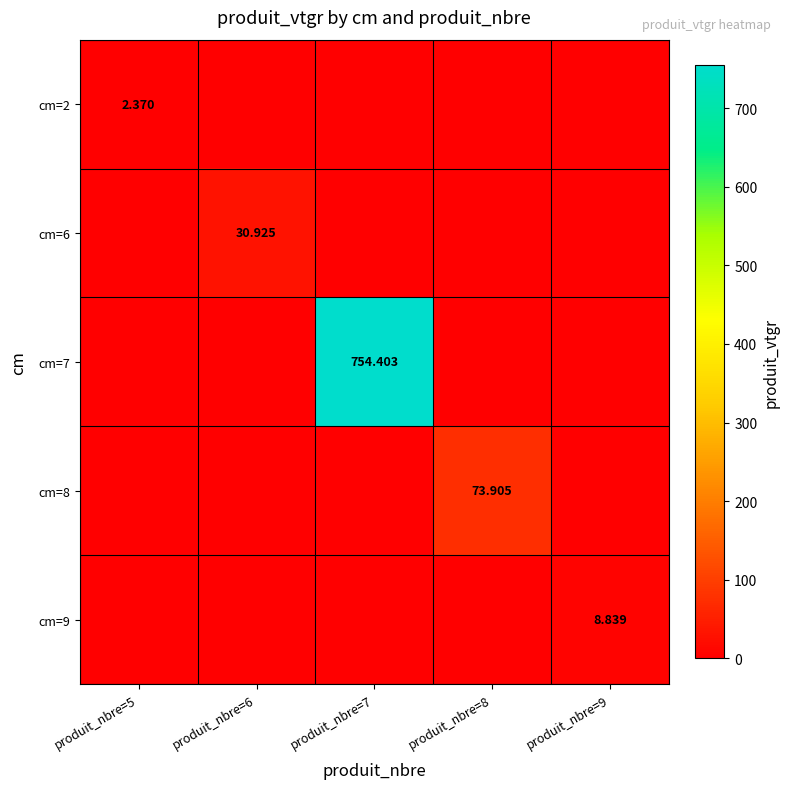

Is the value of cm=8 at produit_nbre=8 greater than the value of cm=9 at produit_nbre=9?

Yes